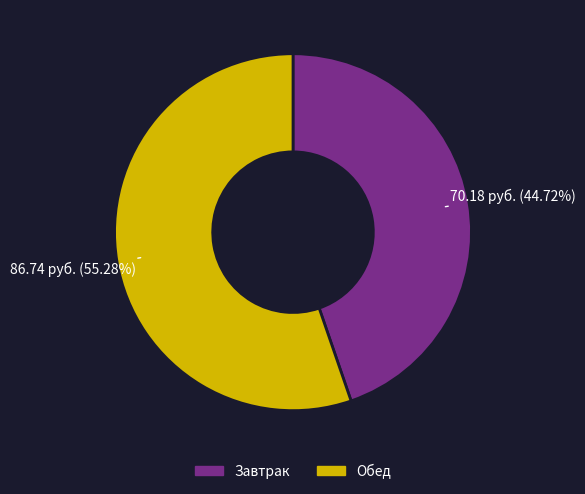

To the nearest percent, what percentage of the pie is Обед?

55%